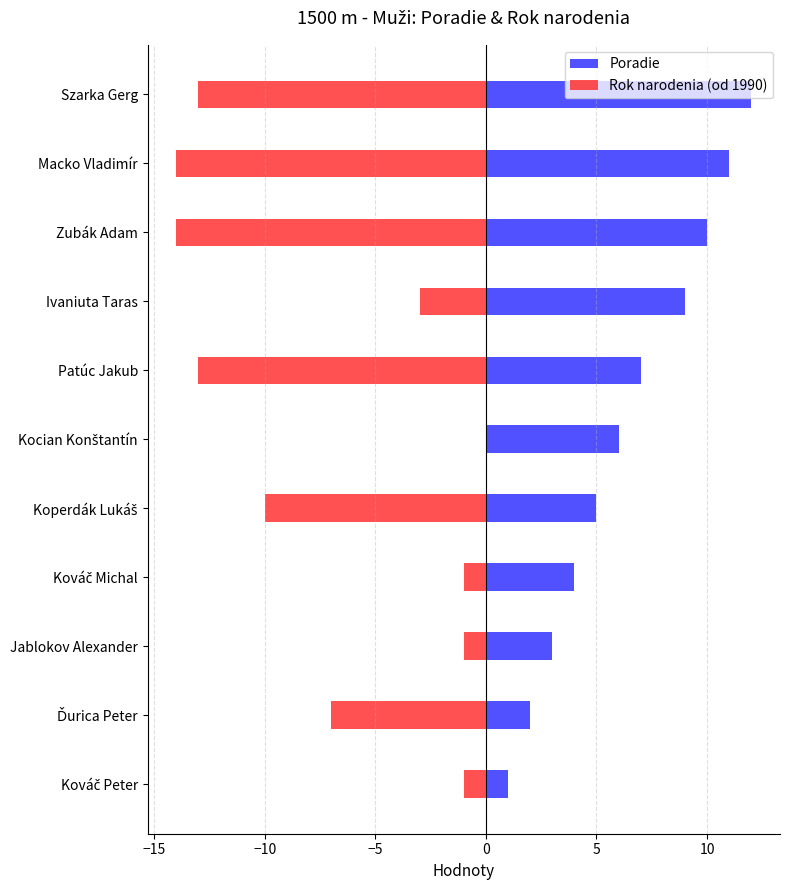

List the series in order of their overall mean, lowest first.

Rok narodenia (od 1990), Poradie